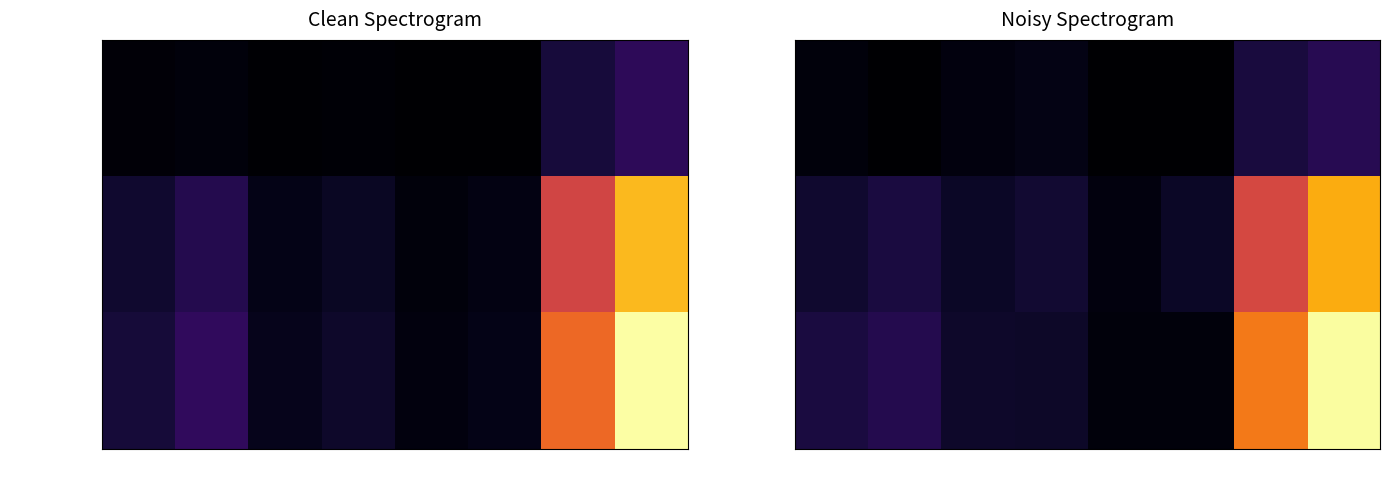

What is the maximum value for Row3 (total)?

1.0